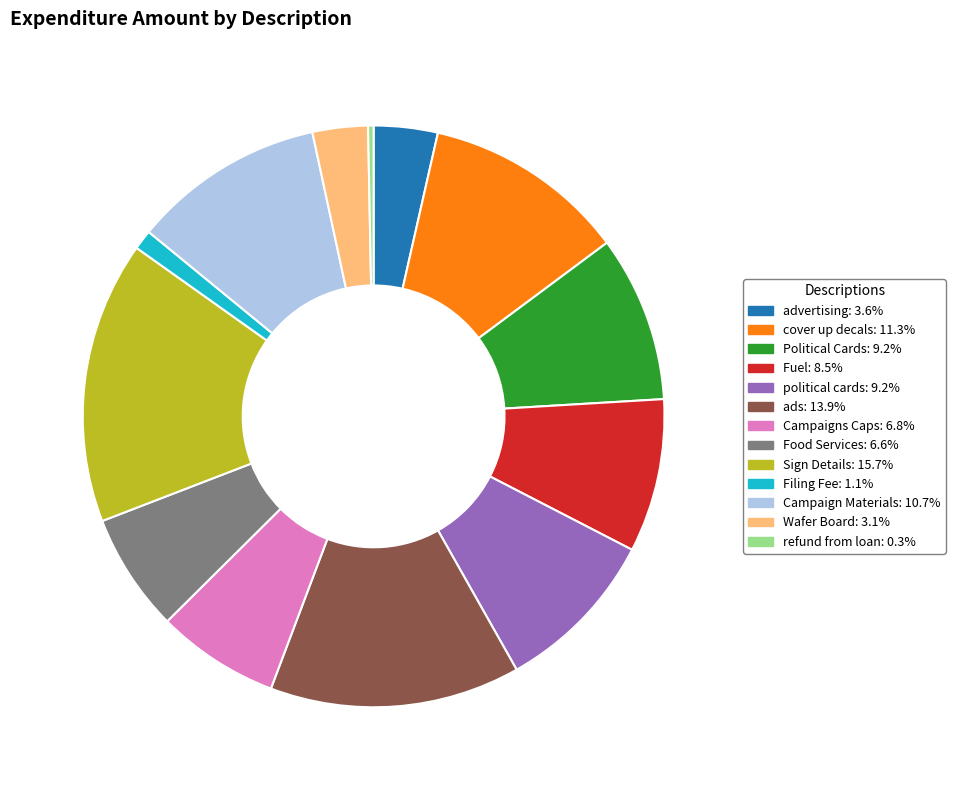

Which category has the smallest portion of the pie?

refund from loan